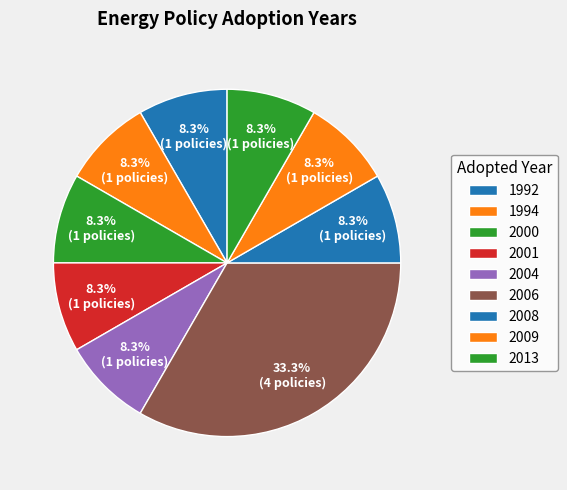

How many segments does this pie chart have?

9